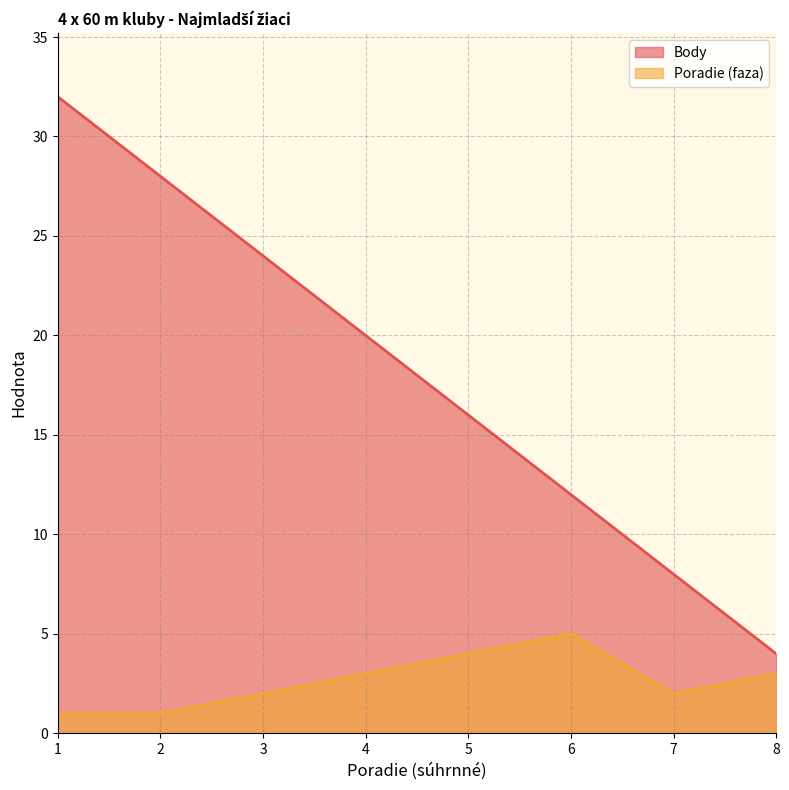

At how many categories does at least one series exceed 27?

2